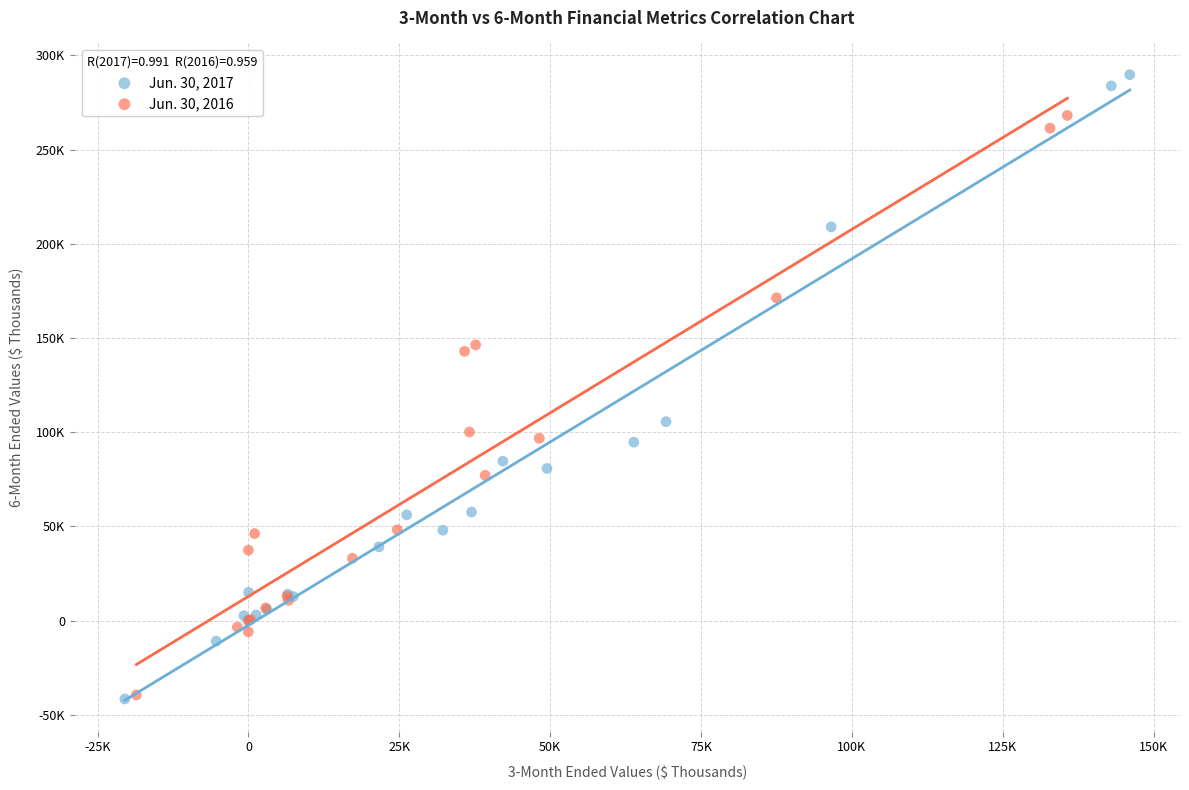

Which series has the widest spread of Y values?

Jun. 30, 2017